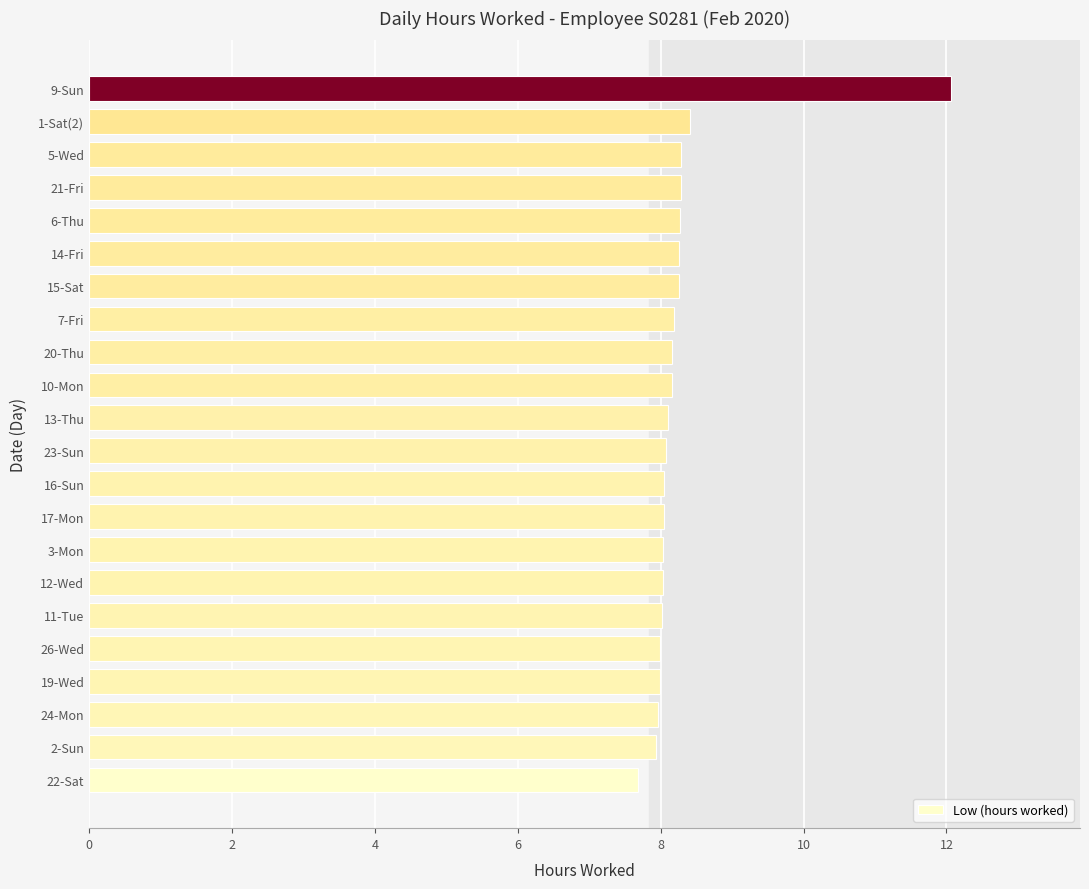

What is the ratio of the value at 10-Mon to the value at 16-Sun?

1.0